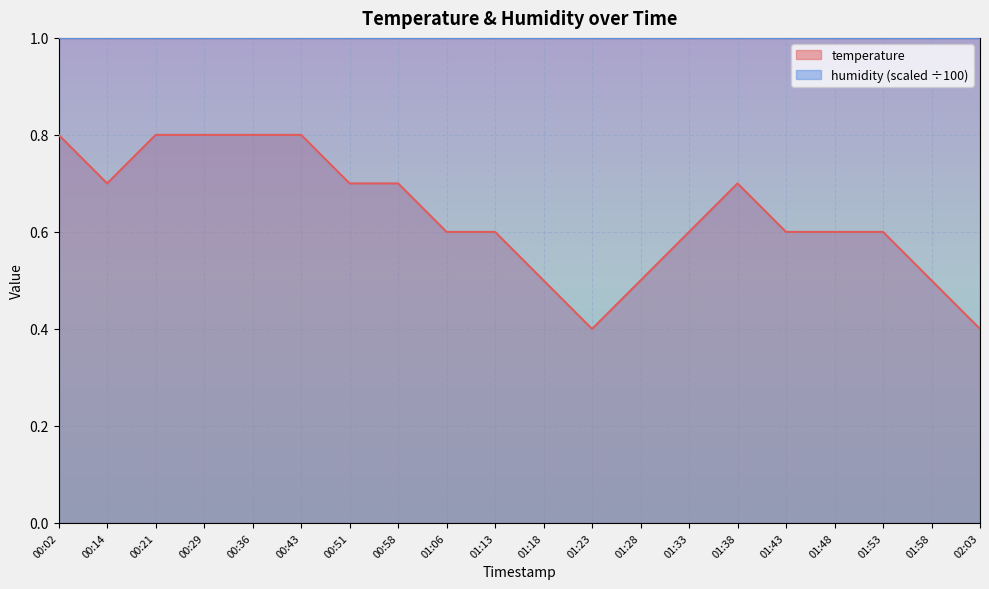

What is the approximate value at 00:29?

0.8